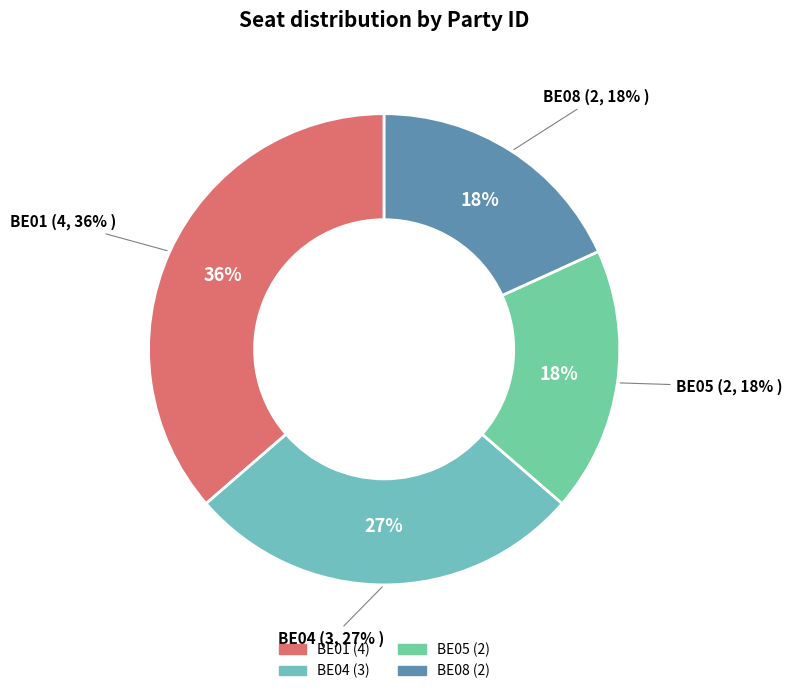

To the nearest percent, what is the combined percentage of BE04 and BE01?

64%